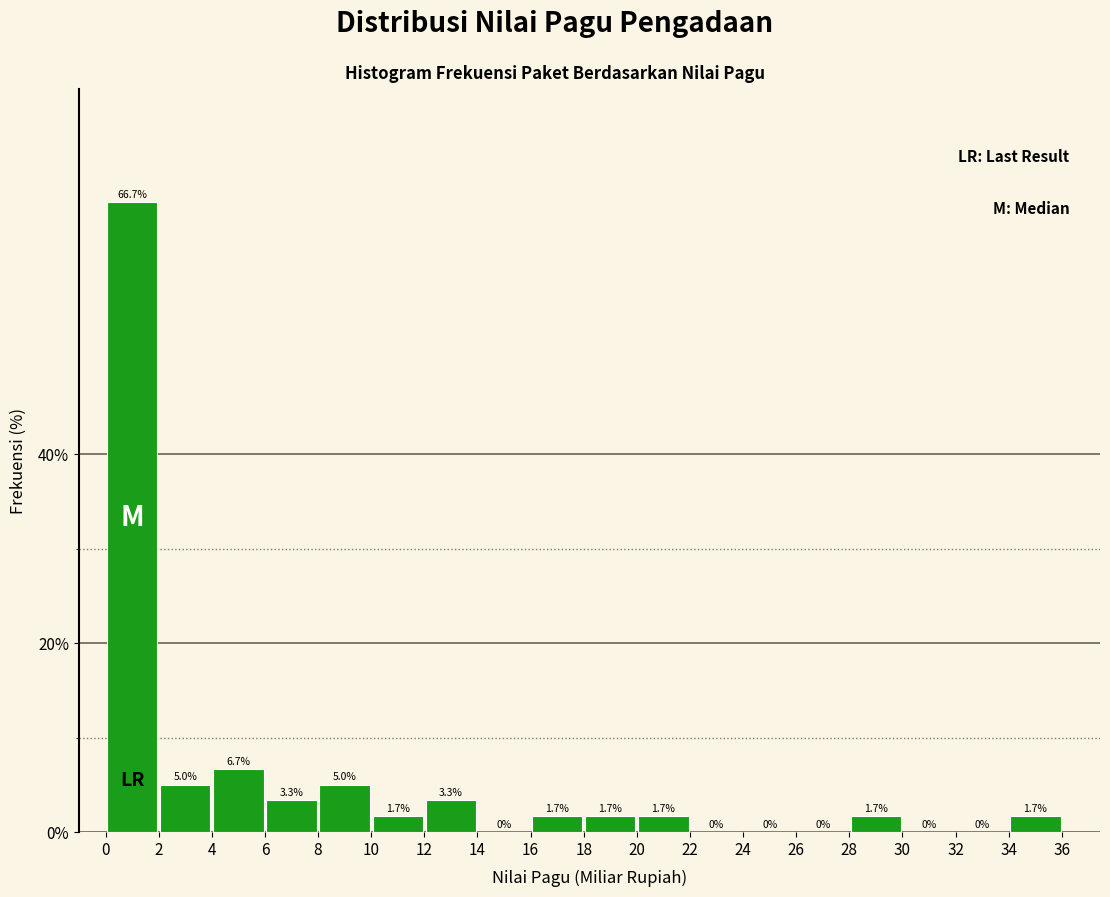

Reading left to right, transcribe this chart: for each bar, give the range it covers on the x-axis and its height.

0 to 2: 66.7
2 to 4: 5.0
4 to 6: 6.7
6 to 8: 3.3
8 to 10: 5.0
10 to 12: 1.7
12 to 14: 3.3
14 to 16: 0.0
16 to 18: 1.7
18 to 20: 1.7
20 to 22: 1.7
22 to 24: 0.0
24 to 26: 0.0
26 to 28: 0.0
28 to 30: 1.7
30 to 32: 0.0
32 to 34: 0.0
34 to 36: 1.7